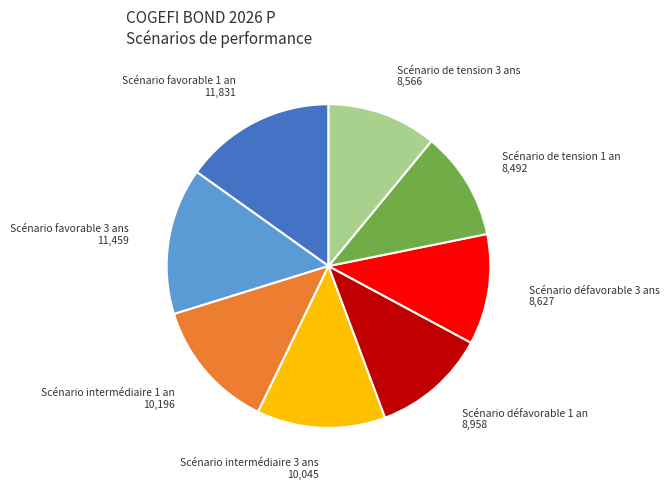

The Scénario favorable 3 ans slice represents 15% of the pie. True or false?

True